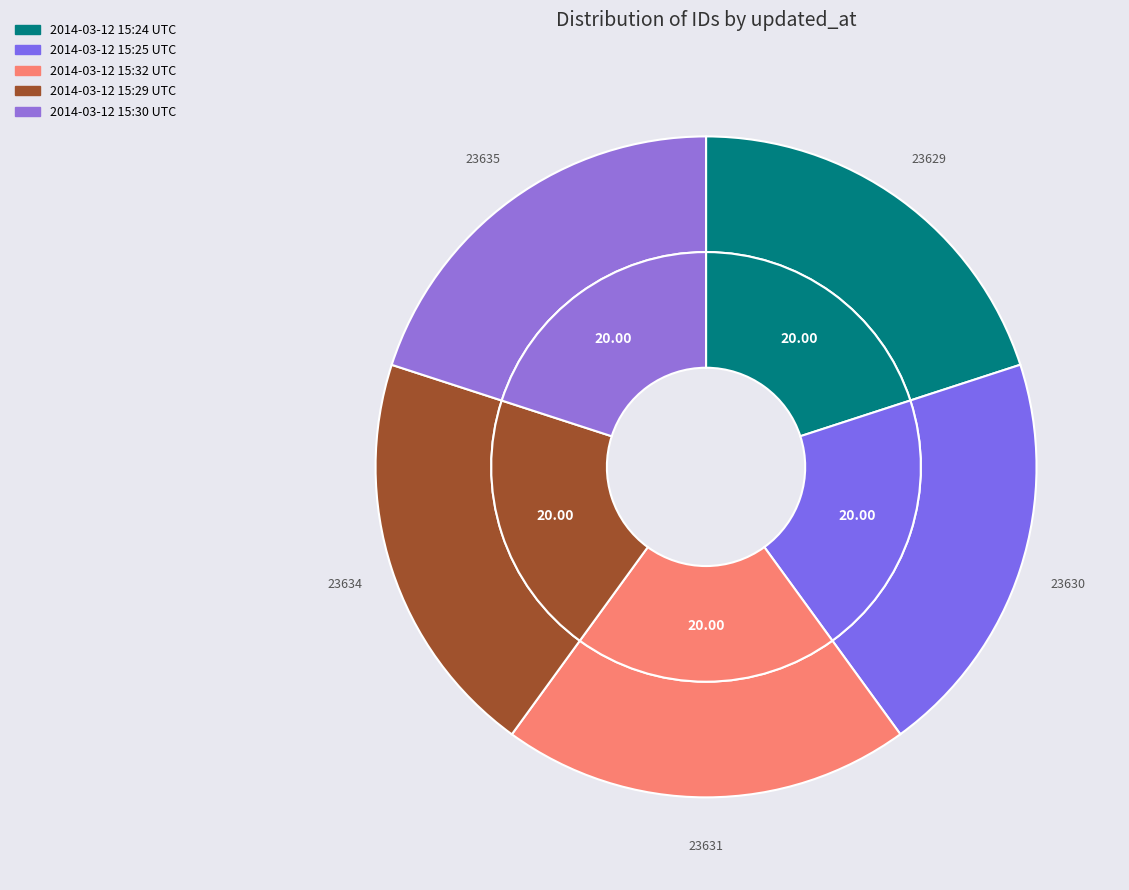

What is the total percentage of 2014-03-12 15:32:48 UTC and 2014-03-12 15:29:07 UTC?

40.0%